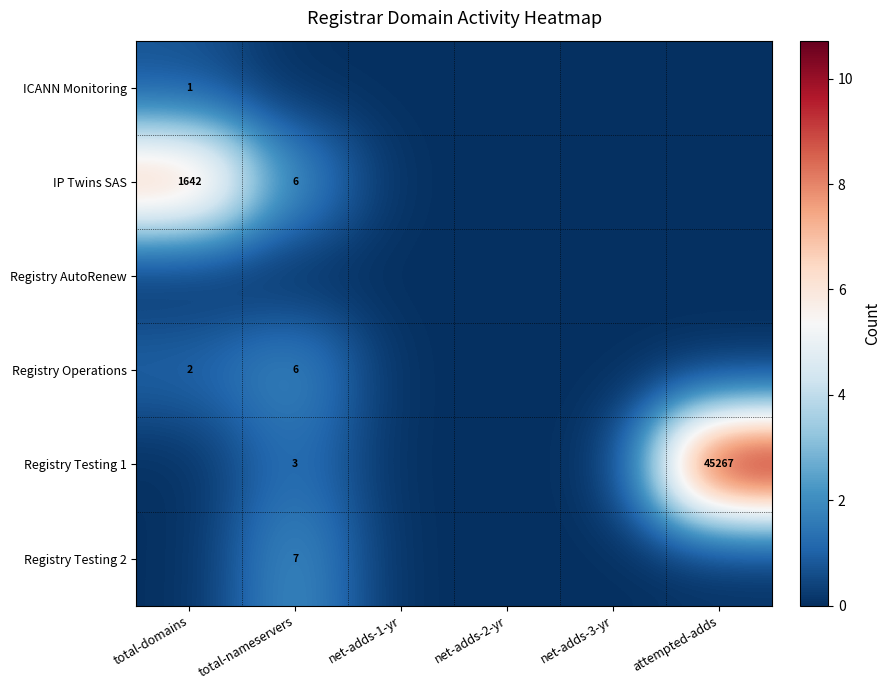

Is the value of Registry Testing 2 at total-nameservers greater than the value of Registry Testing 1 at attempted-adds?

No